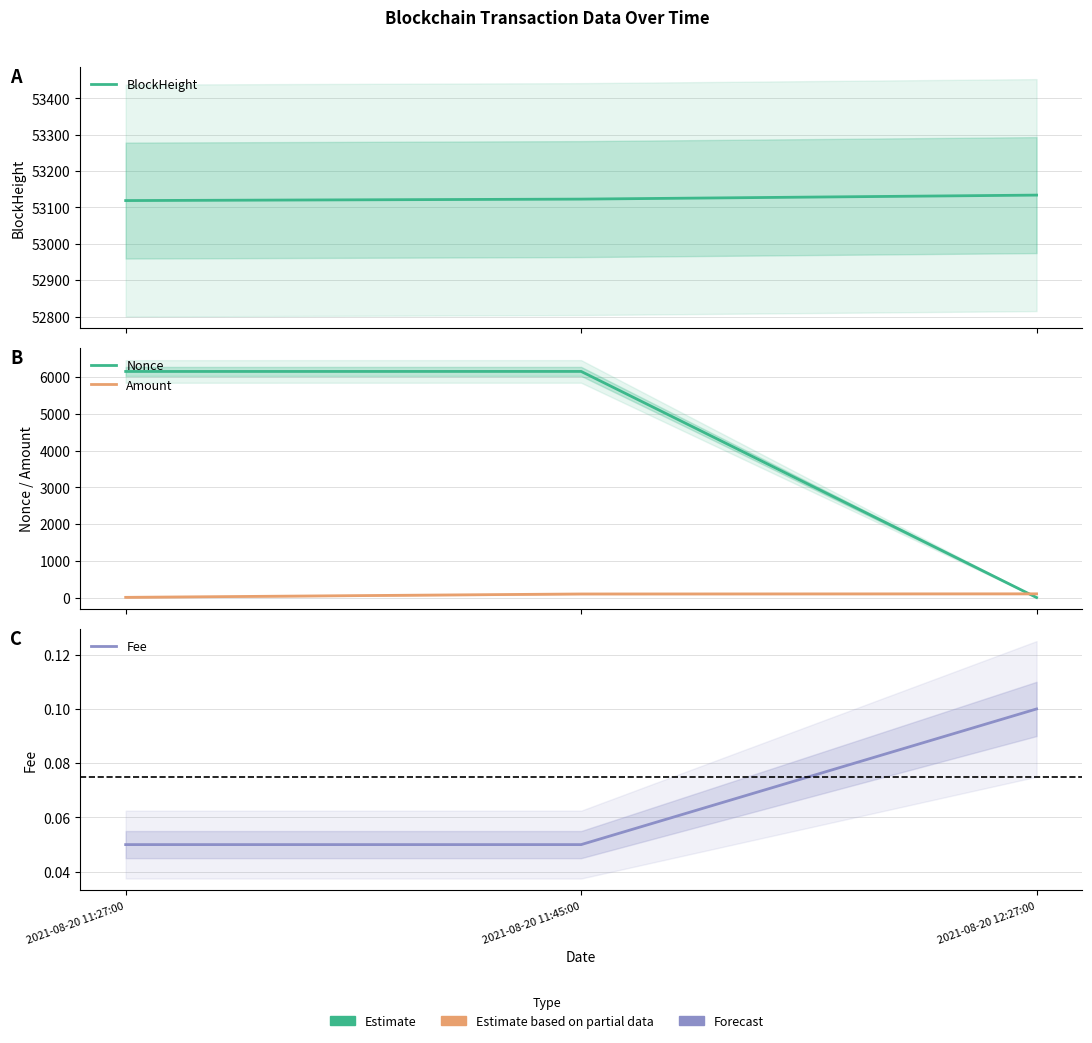

What is the average value of the BlockHeight series?

53125.3